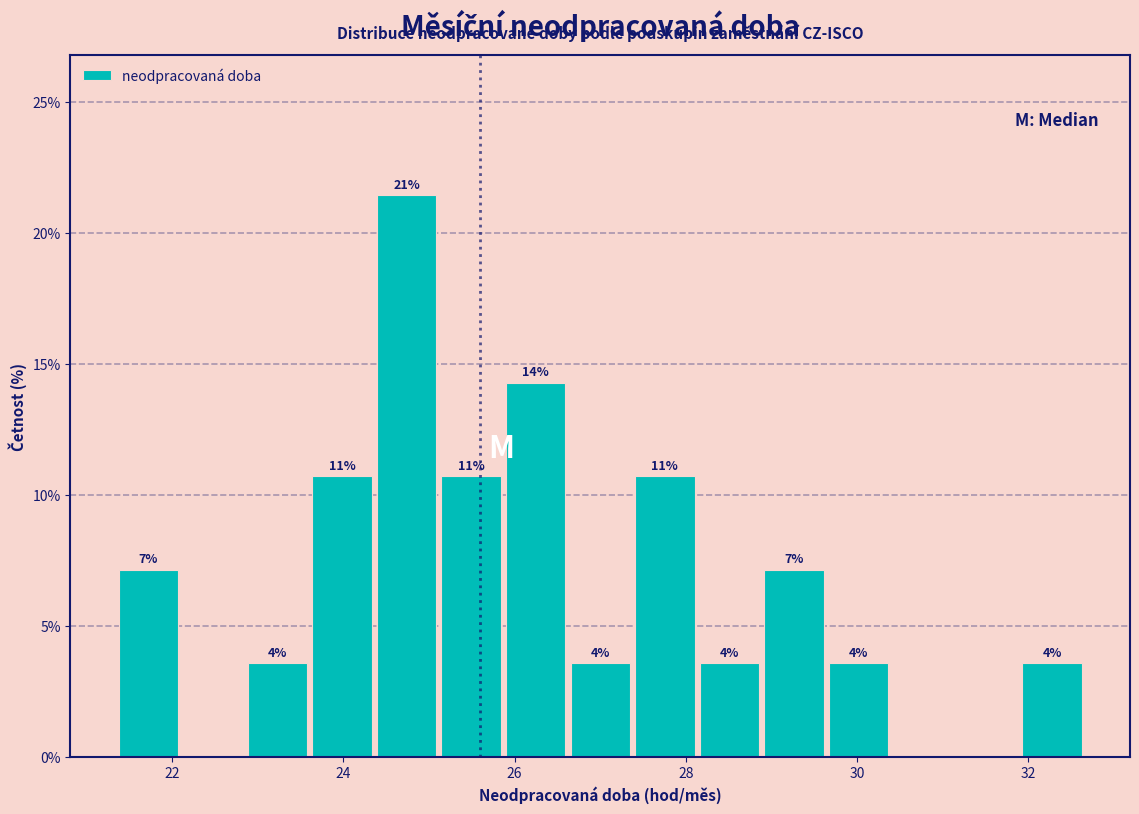

Read against the x-axis, roughly where is the centre of the tallest bar?

24.8